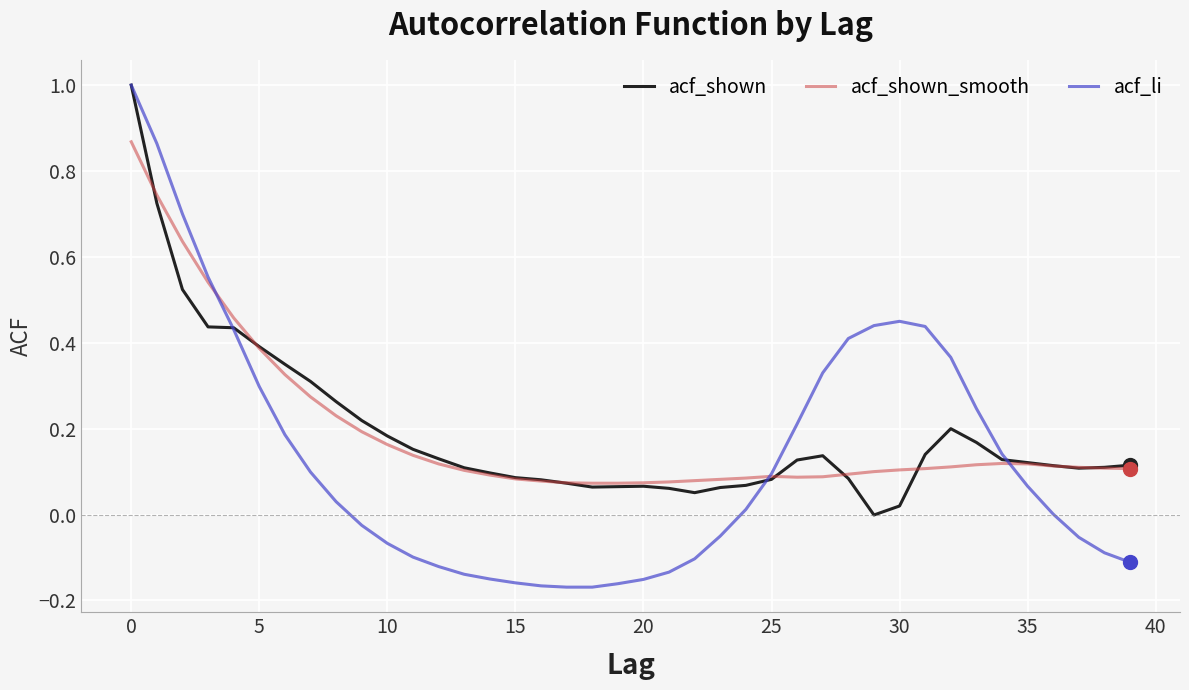

What is the maximum value shown in the chart?

1.0